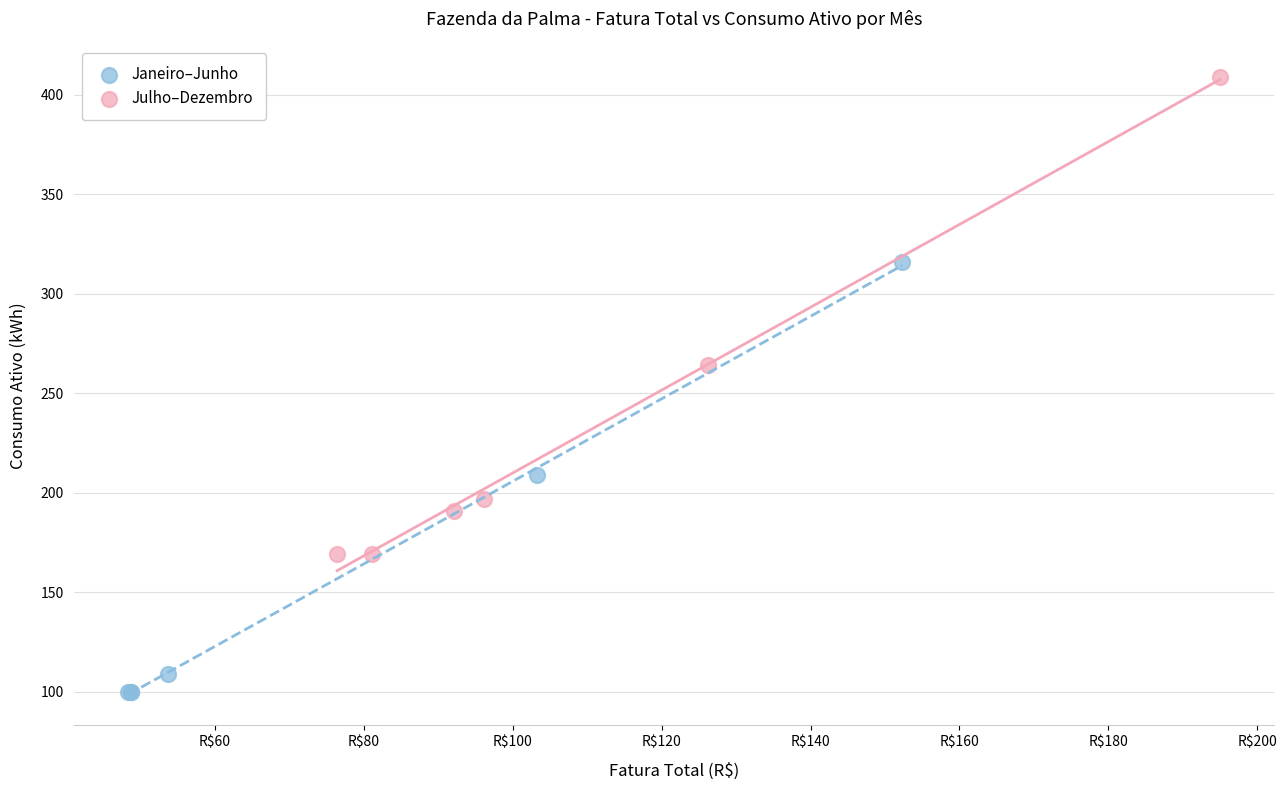

Which series contains the highest Y value?

Julho–Dezembro